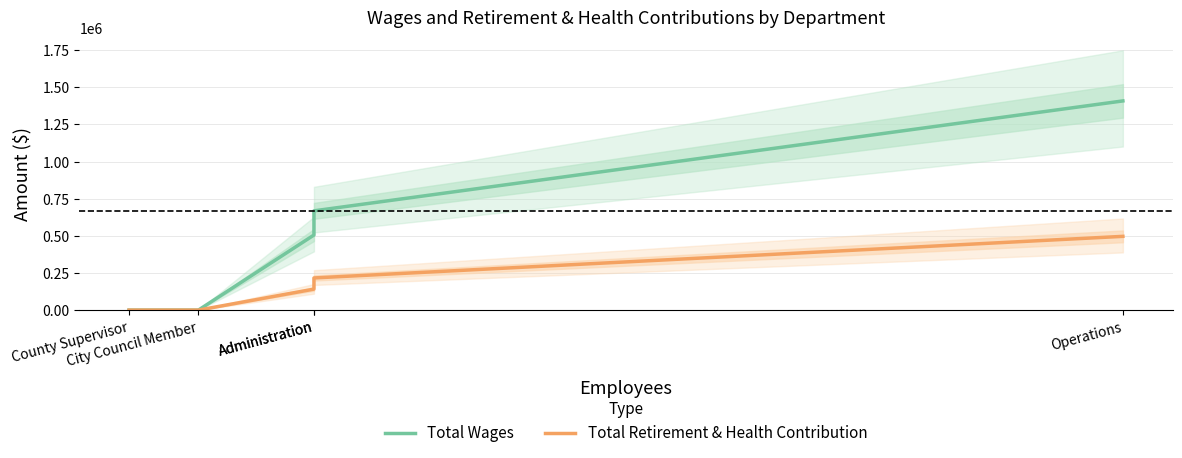

Reading right to left, transcribe all the data shown in this chart.

Total Wages: Operations=1407906	Administration=668121	Administration=505424	City Council Member=0	County Supervisor=0
Total Retirement & Health Contribution: Operations=496413	Administration=216421	Administration=141363	City Council Member=0	County Supervisor=0